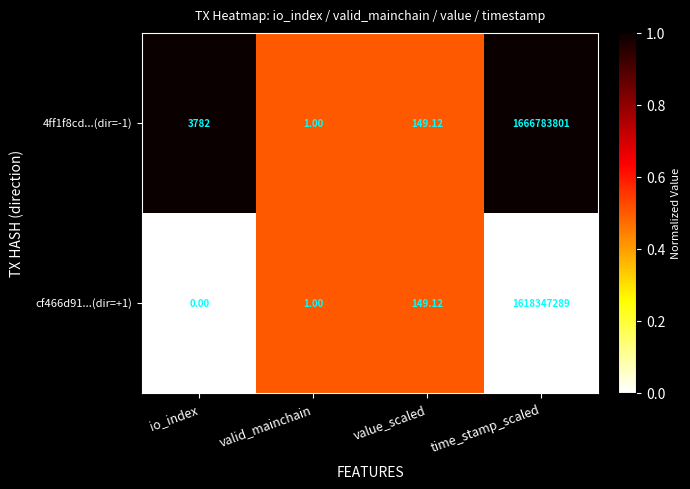

At which label does cf466d91...(dir=+1) first exceed 149?

value_scaled